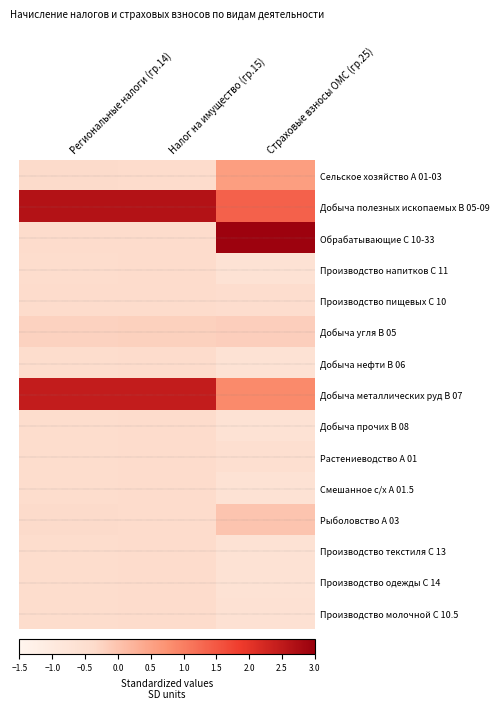

At Налог на имущество (гр.15), list the series in order from largest to smallest.

Добыча полезных ископаемых B 05-09, Добыча металлических руд B 07, Добыча угля B 05, Добыча прочих B 08, Сельское хозяйство А 01-03, Рыболовство А 03, Обрабатывающие C 10-33, Производство напитков C 11, Производство пищевых C 10, Добыча нефти B 06, Растениеводство А 01, Смешанное с/х А 01.5, Производство текстиля C 13, Производство одежды C 14, Производство молочной C 10.5